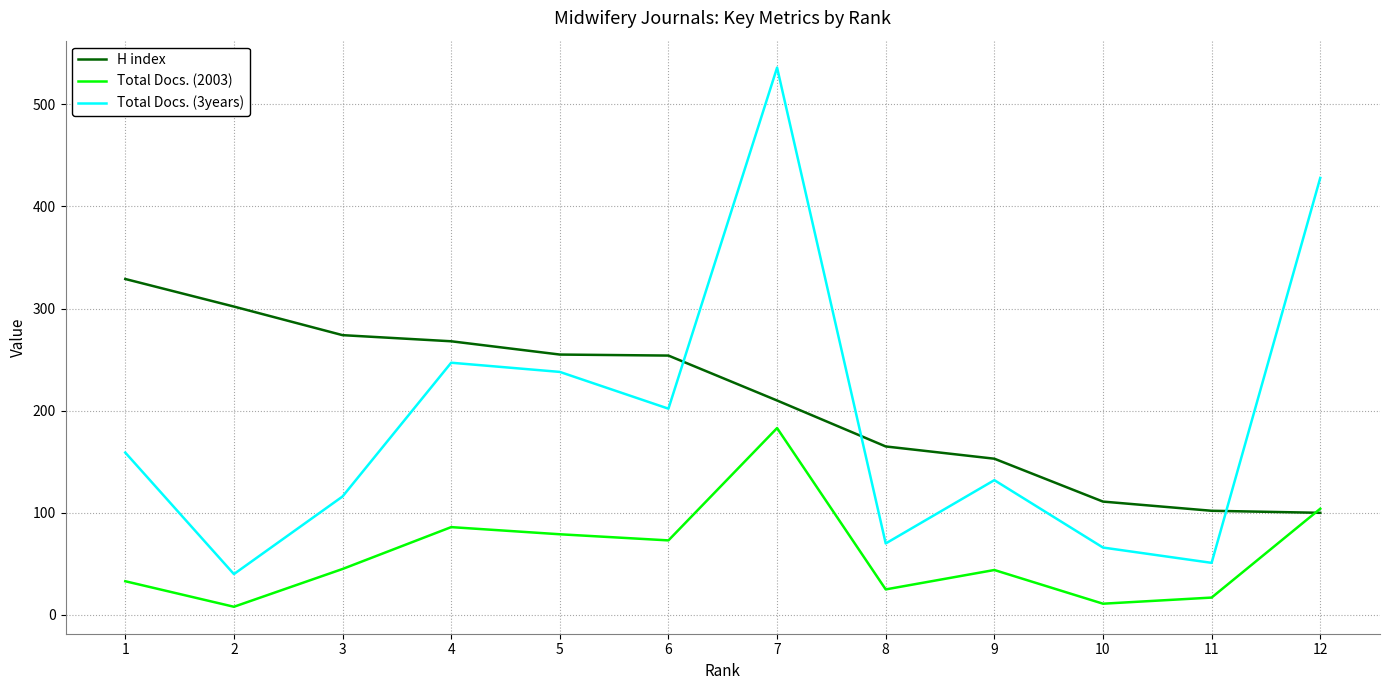

Rank the series at 11 from highest to lowest value.

H index, Total Docs. (3years), Total Docs. (2003)